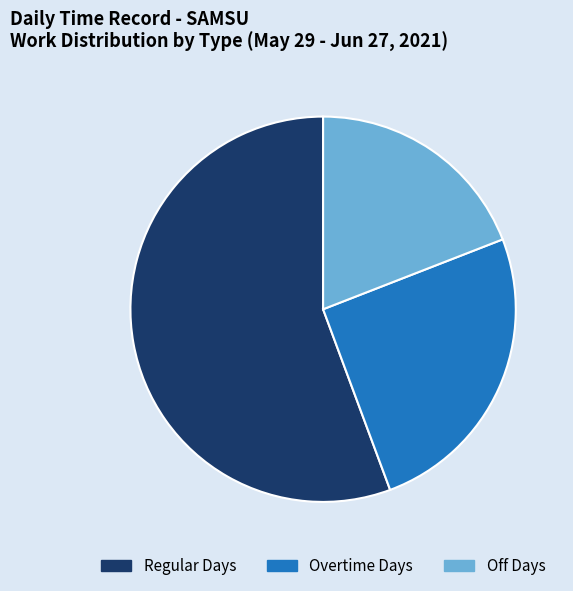

Is there any slice that represents more than half of the pie?

Yes